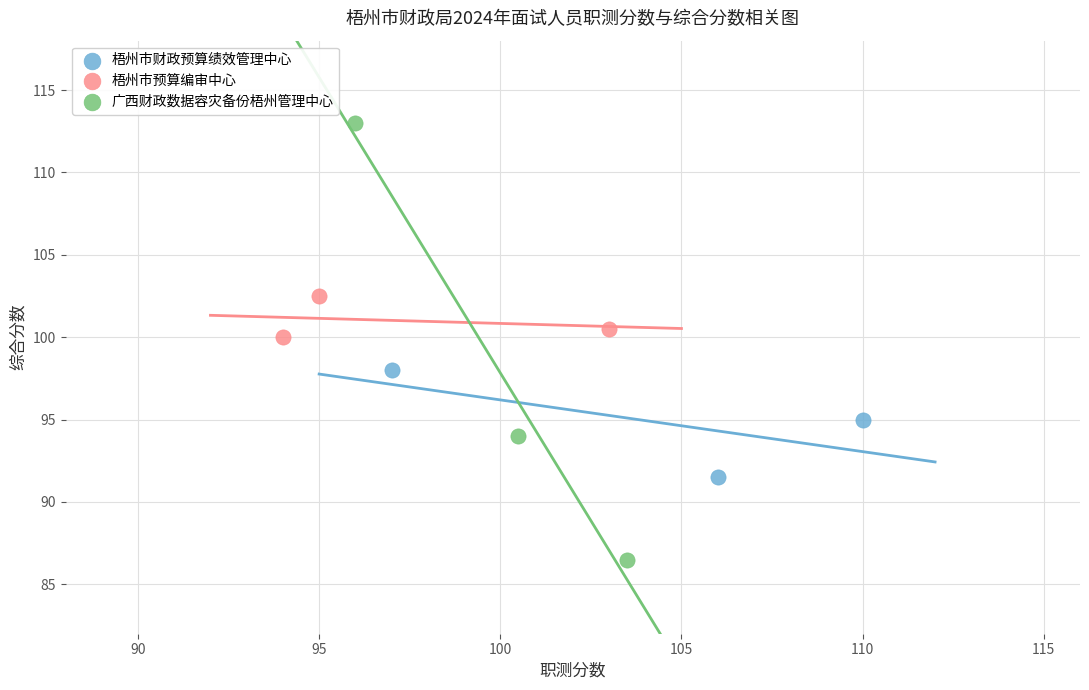

Which series contains the lowest Y value?

广西财政数据容灾备份梧州管理中心